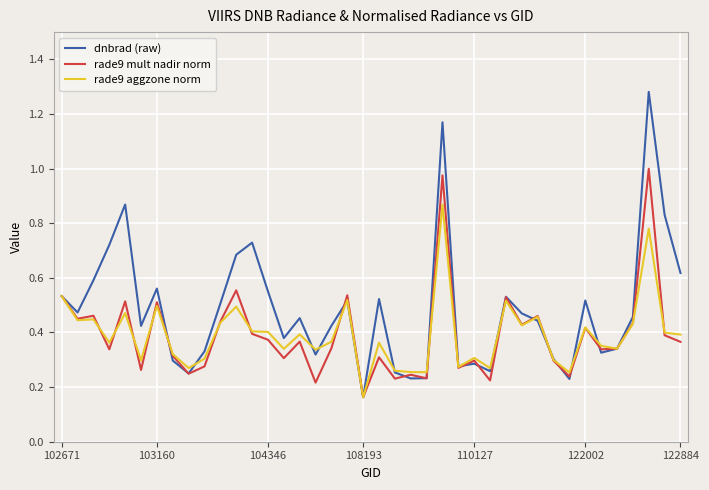

List the series in order of their peak value, lowest first.

rade9 aggzone norm, rade9 mult nadir norm, dnbrad (raw)